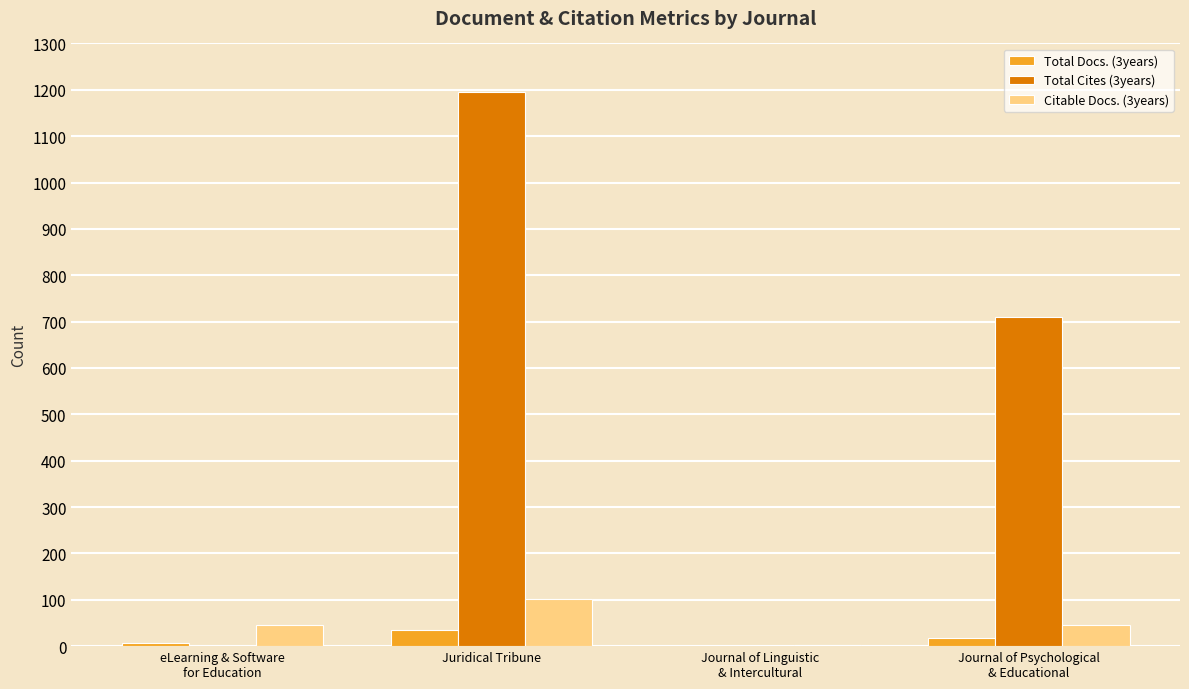

At which category is the sum across all series the highest?

Juridical Tribune